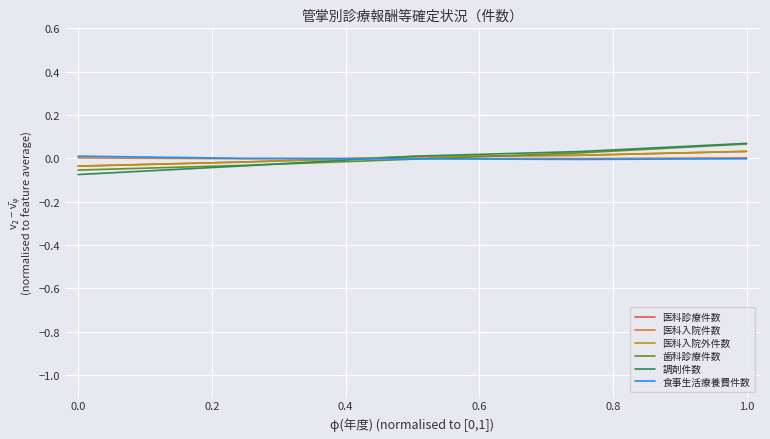

Does the chart have visible grid lines?

Yes